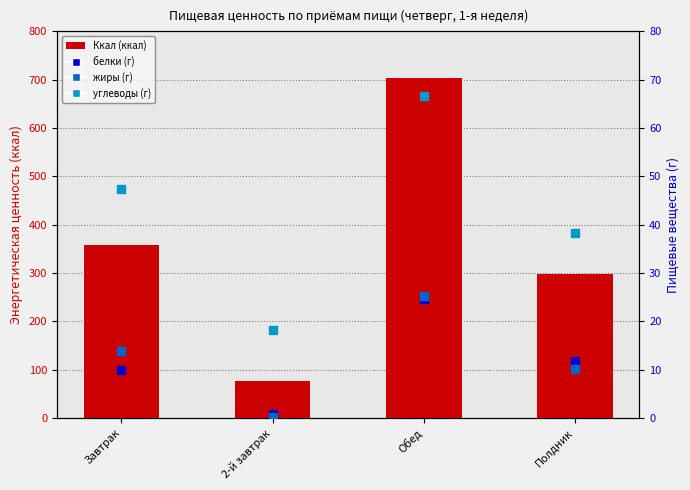

Is it true that жиры (г) equals 8.3 at Обед?

False